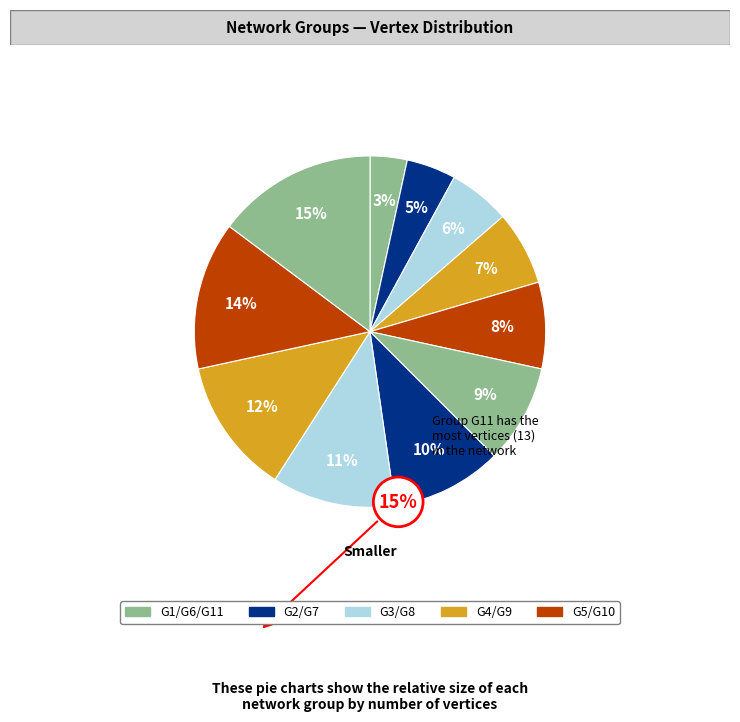

Which category has the biggest portion of the pie?

G11